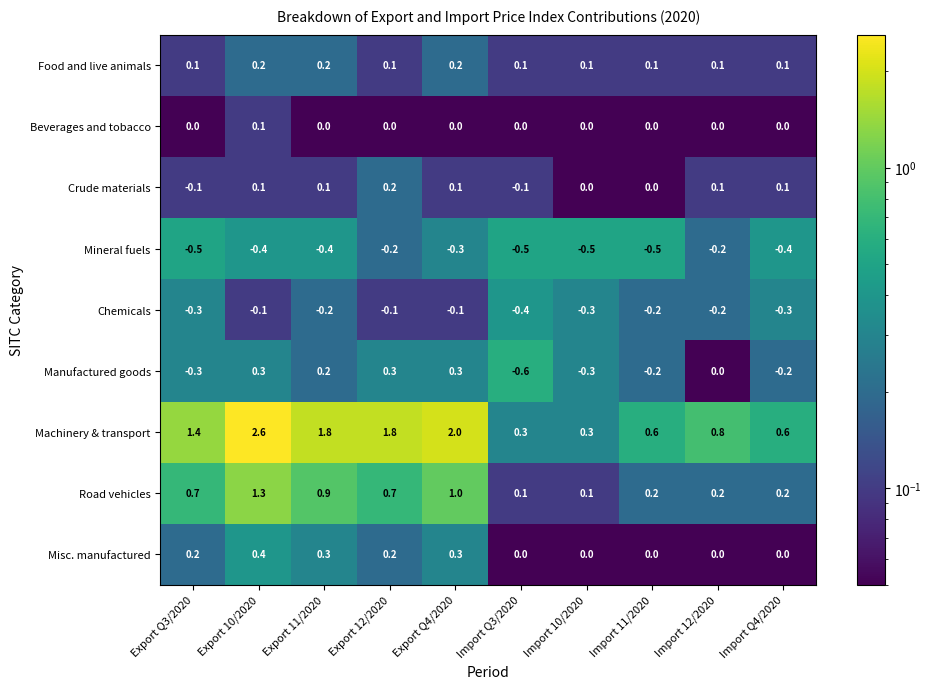

What is the sum of all Mineral fuels values?

-3.9